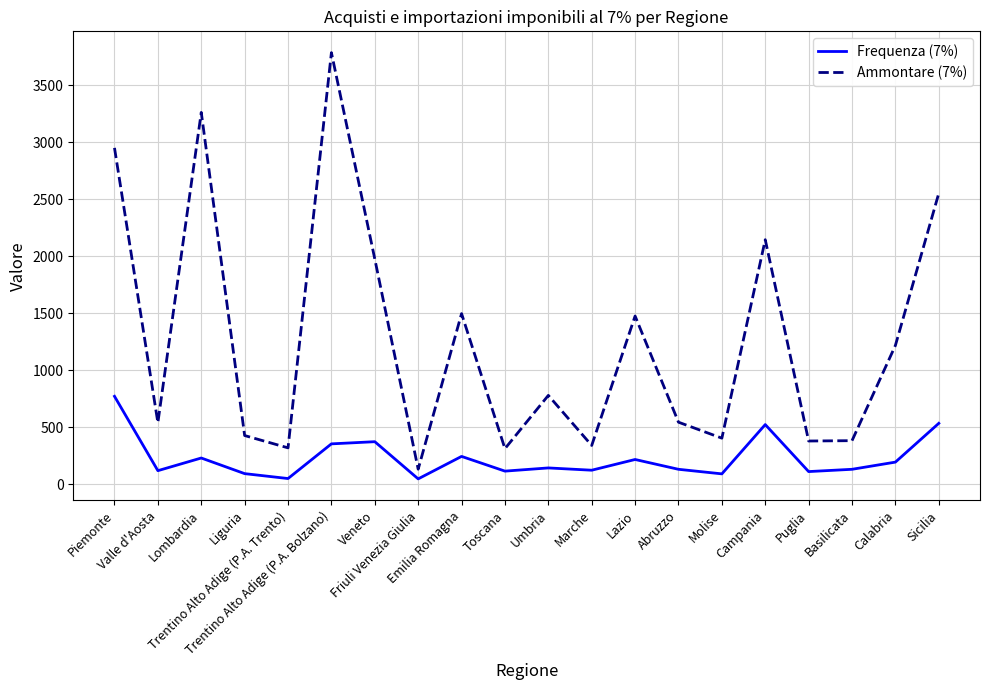

What is the difference between the second highest and minimum values in the Ammontare (7%) series?

3128